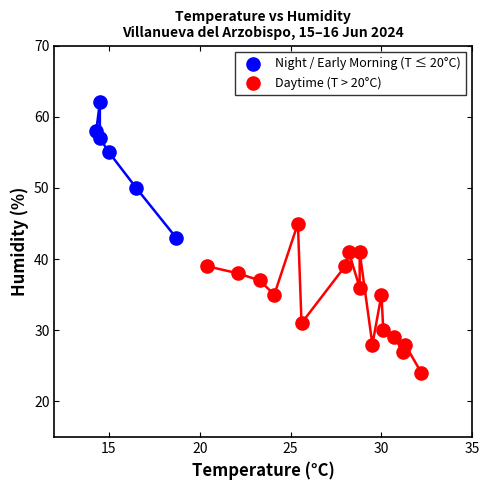

Which series has the largest Y range (max minus min)?

Daytime (T > 20°C)